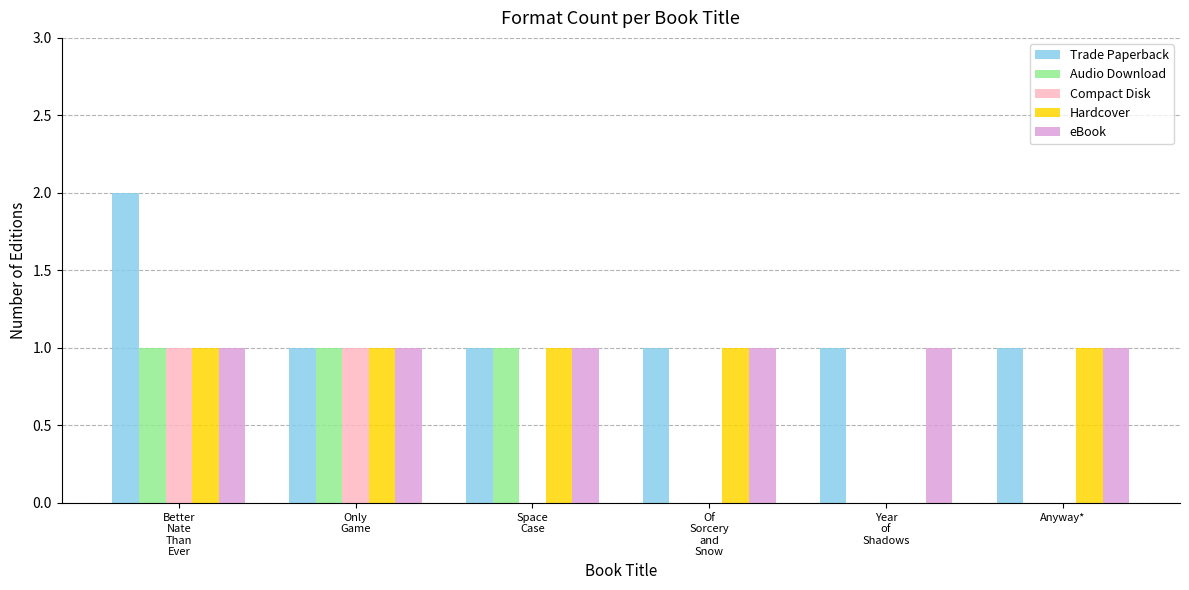

Is it true that Audio Download equals 1 at Only
Game?

True